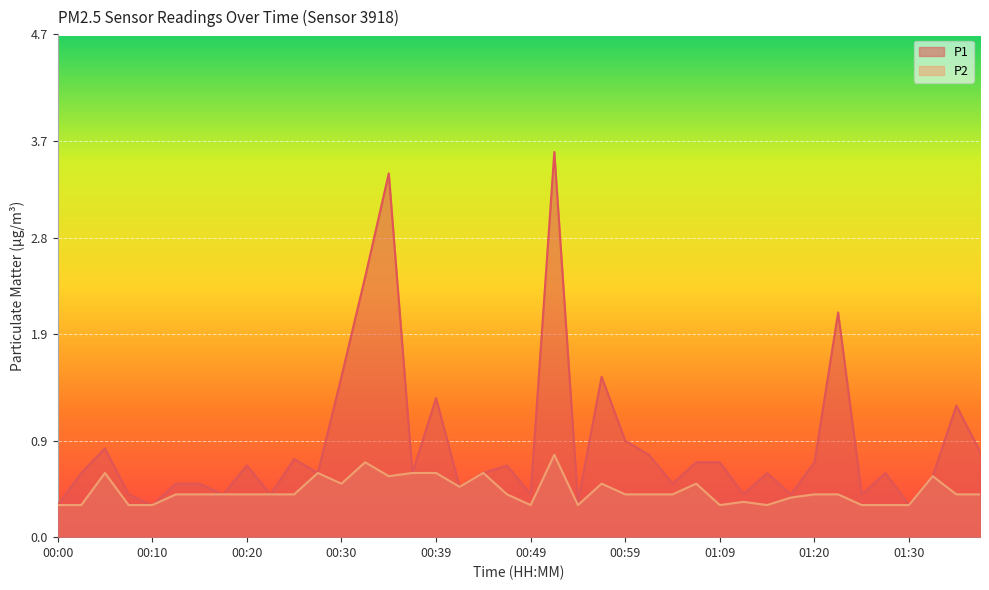

How many interior local valleys does the P1 series have?

13